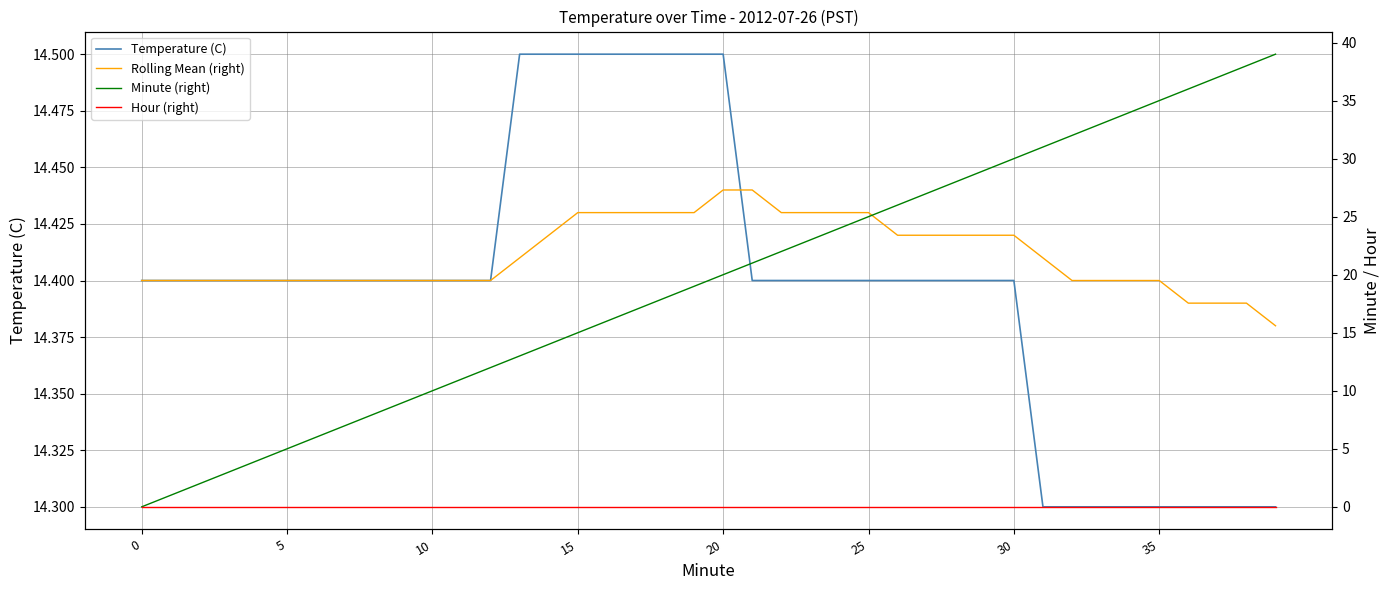

What is the maximum value for Temperature (C)?

14.5